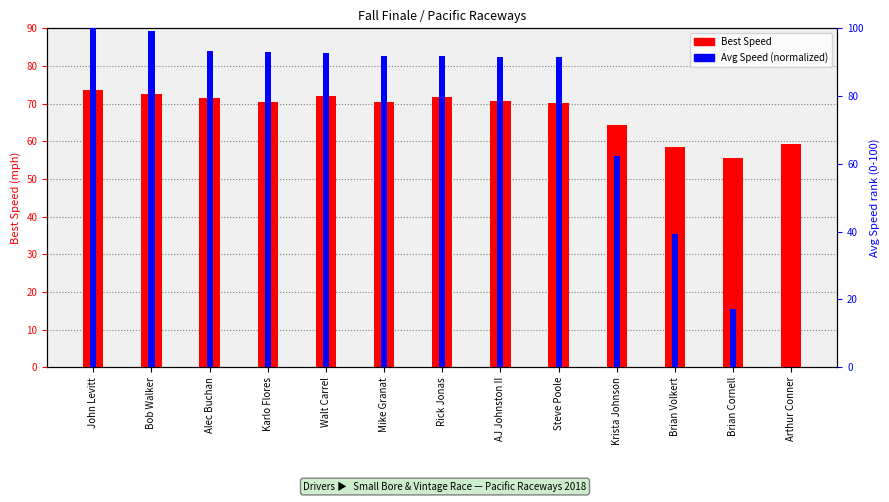

How many groups of bars are there?

13